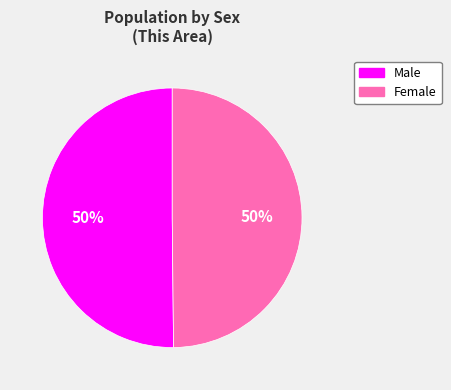

To the nearest percent, what is the combined percentage of Female and Male?

100%